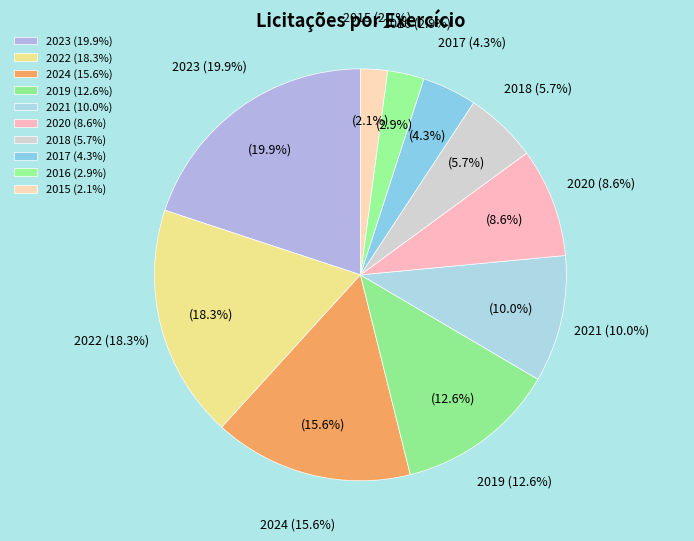

To the nearest percent, what percentage of the pie is 2018?

6%